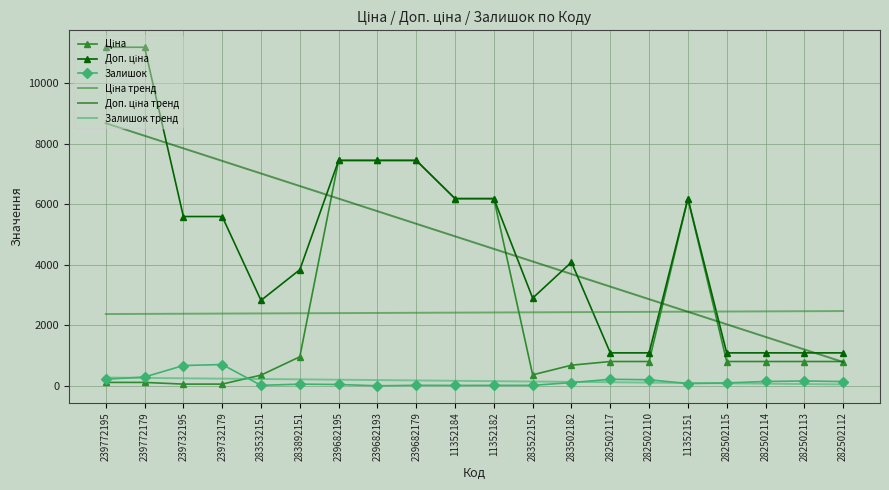

What is the average value of the Ціна тренд series?

2419.2